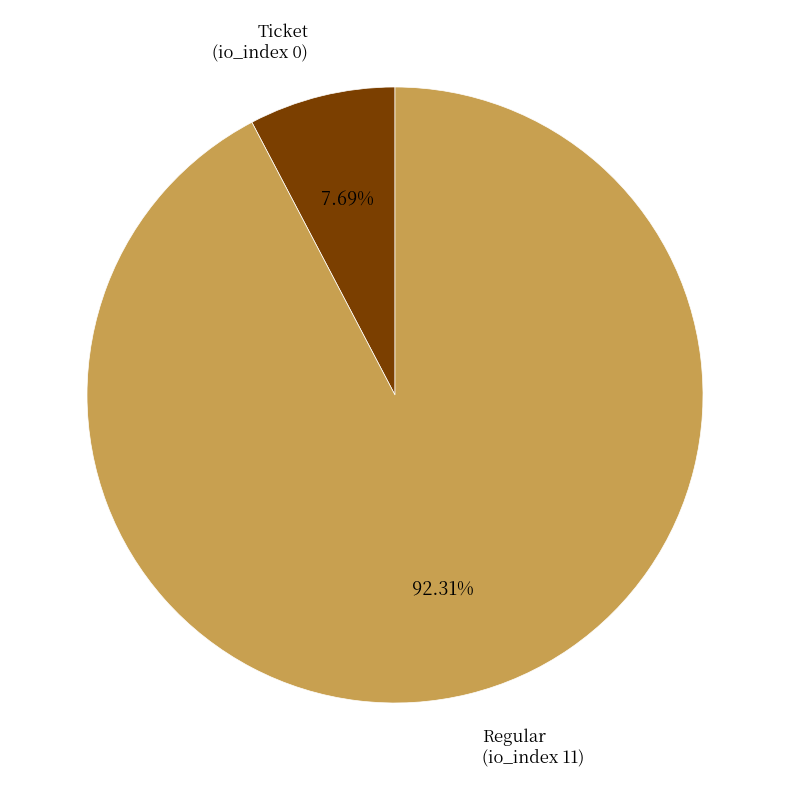

Count the number of slices in the pie.

2